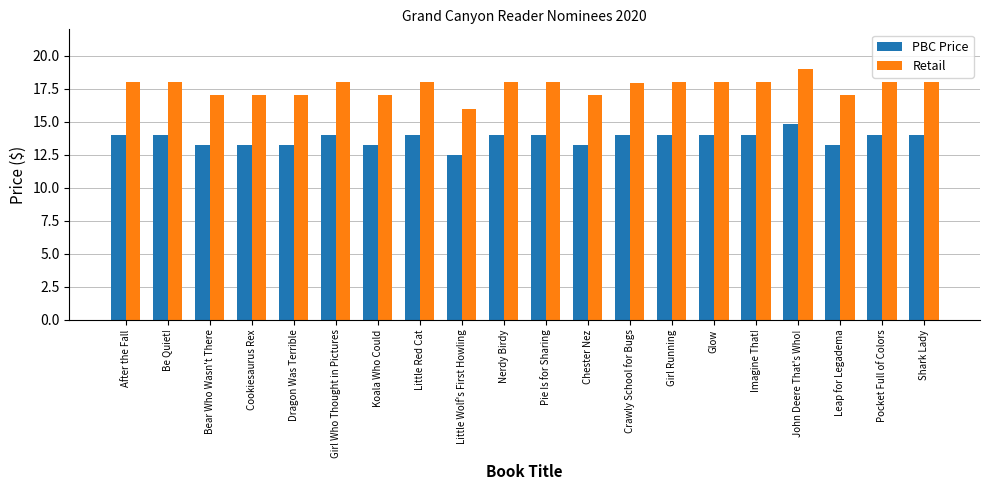

The PBC Price series shows 8.2 at Pie Is for Sharing. True or false?

False